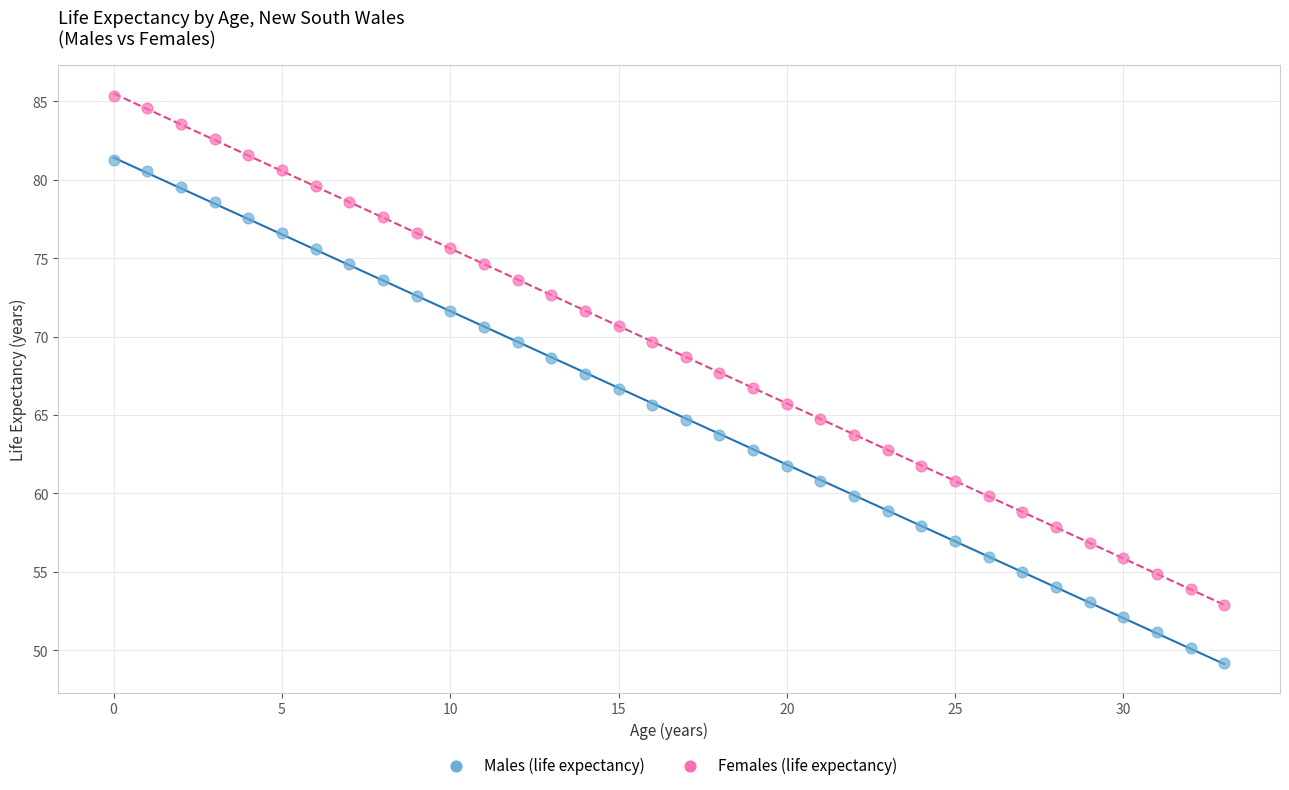

Across all data points, what is the range of Y values (max minus min)?

36.1